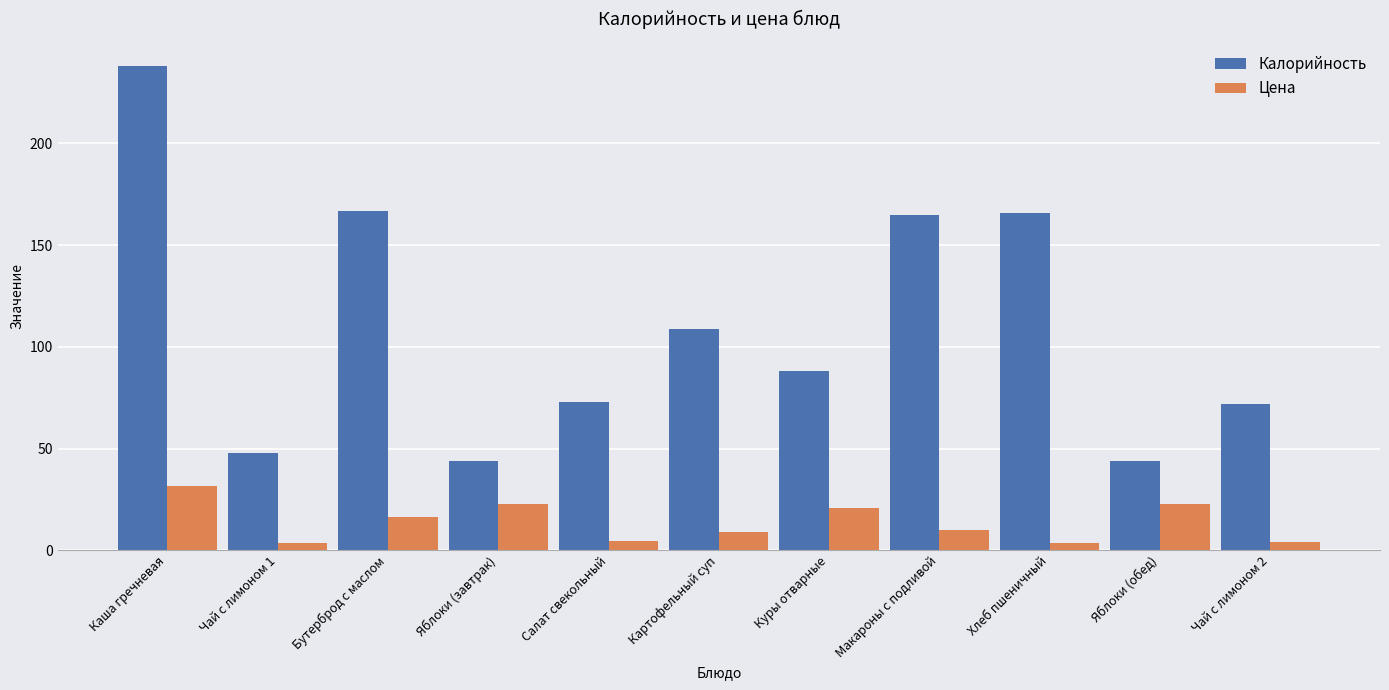

The Цена series shows 12.9 at Яблоки (завтрак). True or false?

False